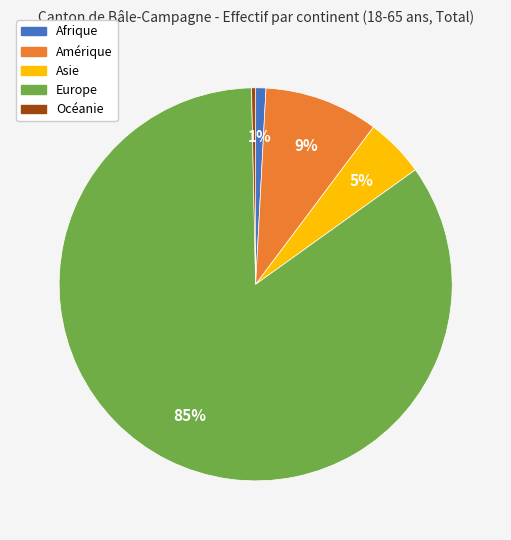

To the nearest percent, what percentage of the pie is Europe?

85%